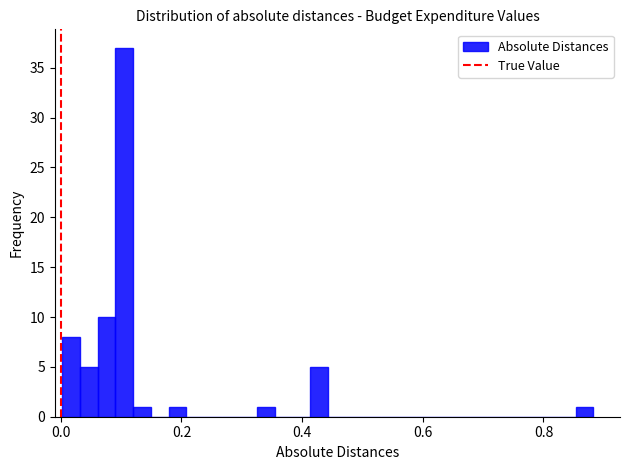

Read against the x-axis, roughly where is the centre of the tallest bar?

0.10